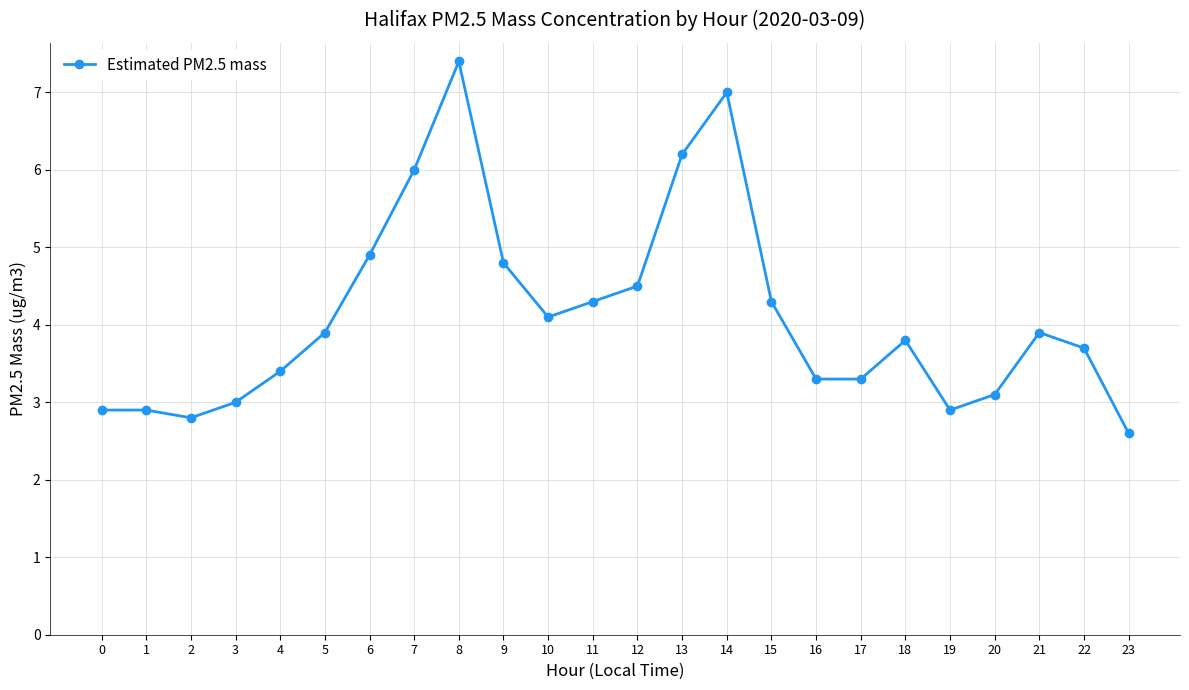

What is the value of the 21st point from the left?

3.1